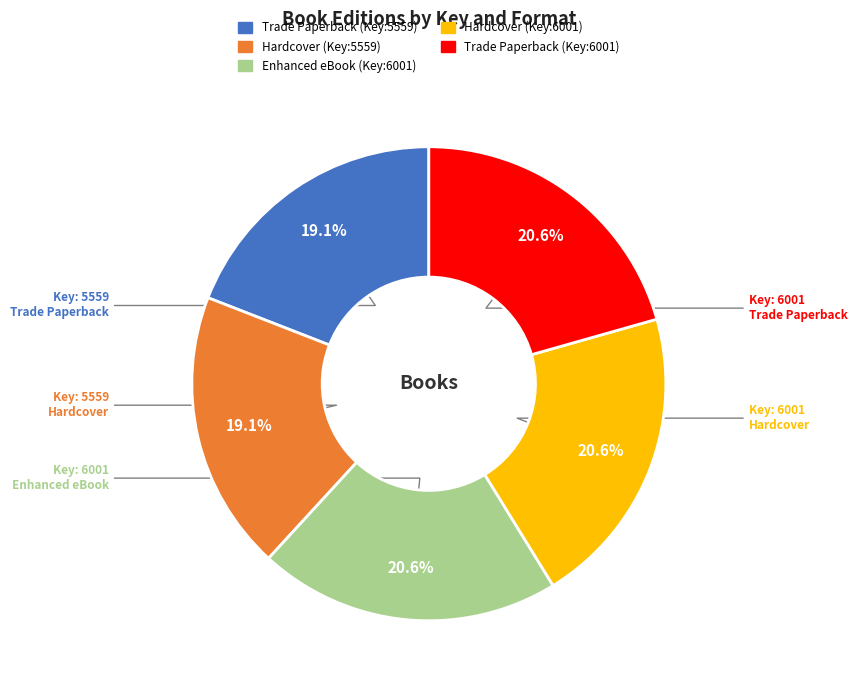

Is there a majority slice in this chart?

No